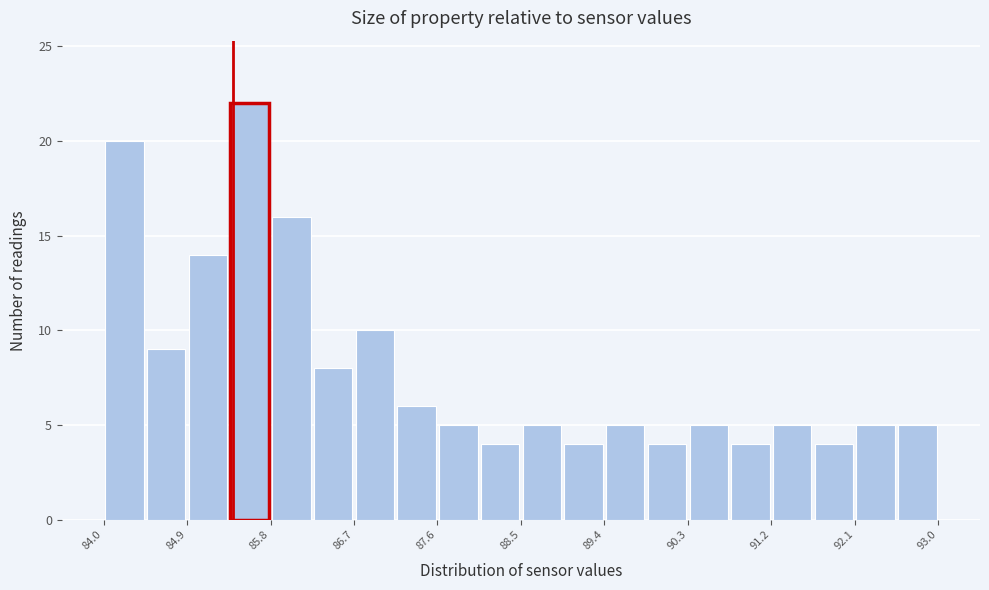

Reading left to right, transcribe this chart: for each bar, give the range it covers on the x-axis and its height. Neither the bar edges nor the heights are printed on the chart, so give them approximately, as read against the axes.

84.00 to 84.45: 20
84.45 to 84.90: 9
84.90 to 85.35: 14
85.35 to 85.80: 22
85.80 to 86.25: 16
86.25 to 86.70: 8
86.70 to 87.15: 10
87.15 to 87.60: 6
87.60 to 88.05: 5
88.05 to 88.50: 4
88.50 to 88.95: 5
88.95 to 89.40: 4
89.40 to 89.85: 5
89.85 to 90.30: 4
90.30 to 90.75: 5
90.75 to 91.20: 4
91.20 to 91.65: 5
91.65 to 92.10: 4
92.10 to 92.55: 5
92.55 to 93.00: 5